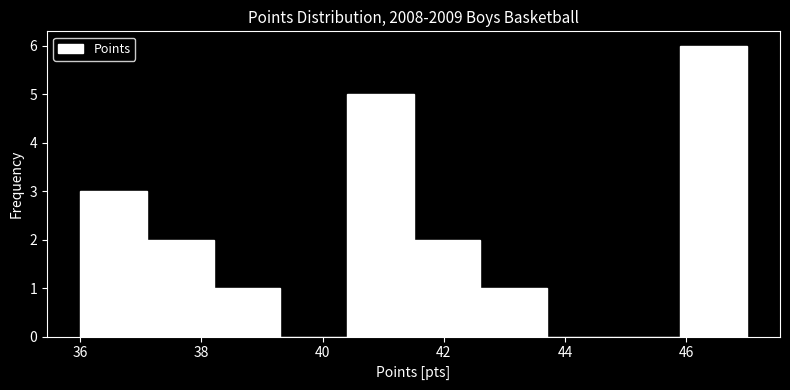

Reading left to right, transcribe this chart: for each bar, give the range it covers on the x-axis and its height. Neither the bar edges nor the heights are printed on the chart, so give them approximately, as read against the axes.

36.0 to 37.1: 3
37.1 to 38.2: 2
38.2 to 39.3: 1
39.3 to 40.4: 0
40.4 to 41.5: 5
41.5 to 42.6: 2
42.6 to 43.7: 1
43.7 to 44.8: 0
44.8 to 45.9: 0
45.9 to 47.0: 6